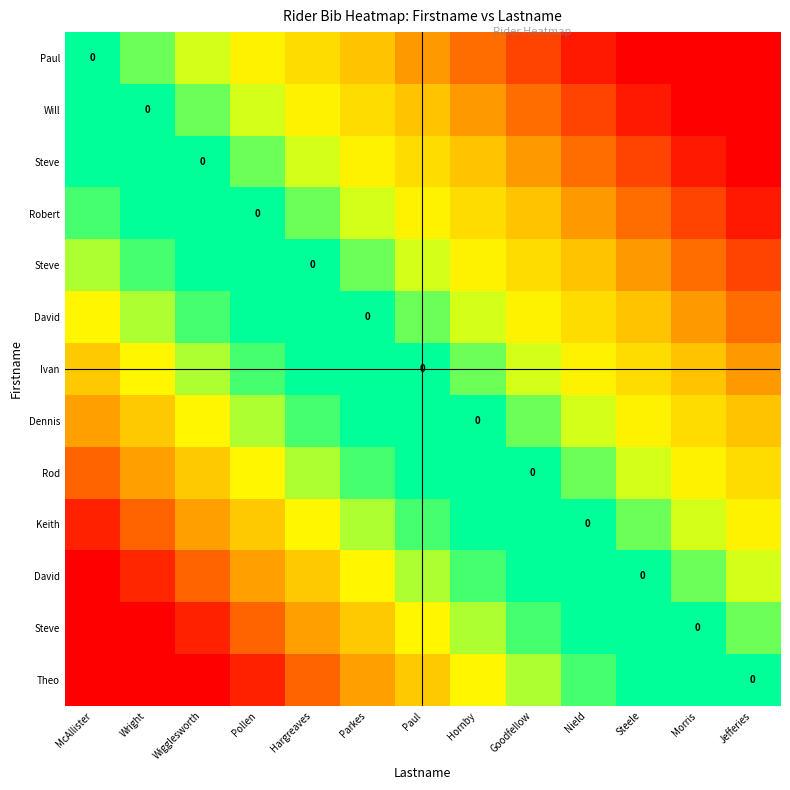

At which category is the sum across all series the highest?

McAllister